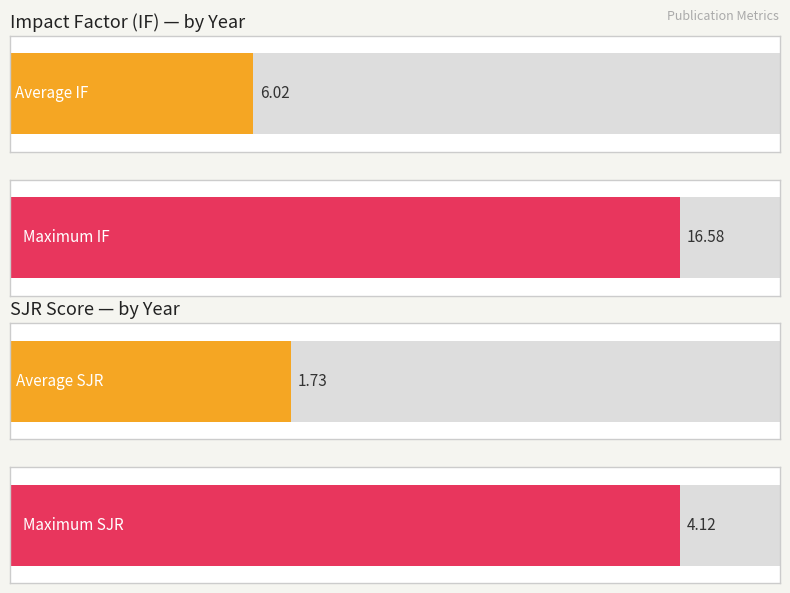

Does the chart contain any negative values?

No